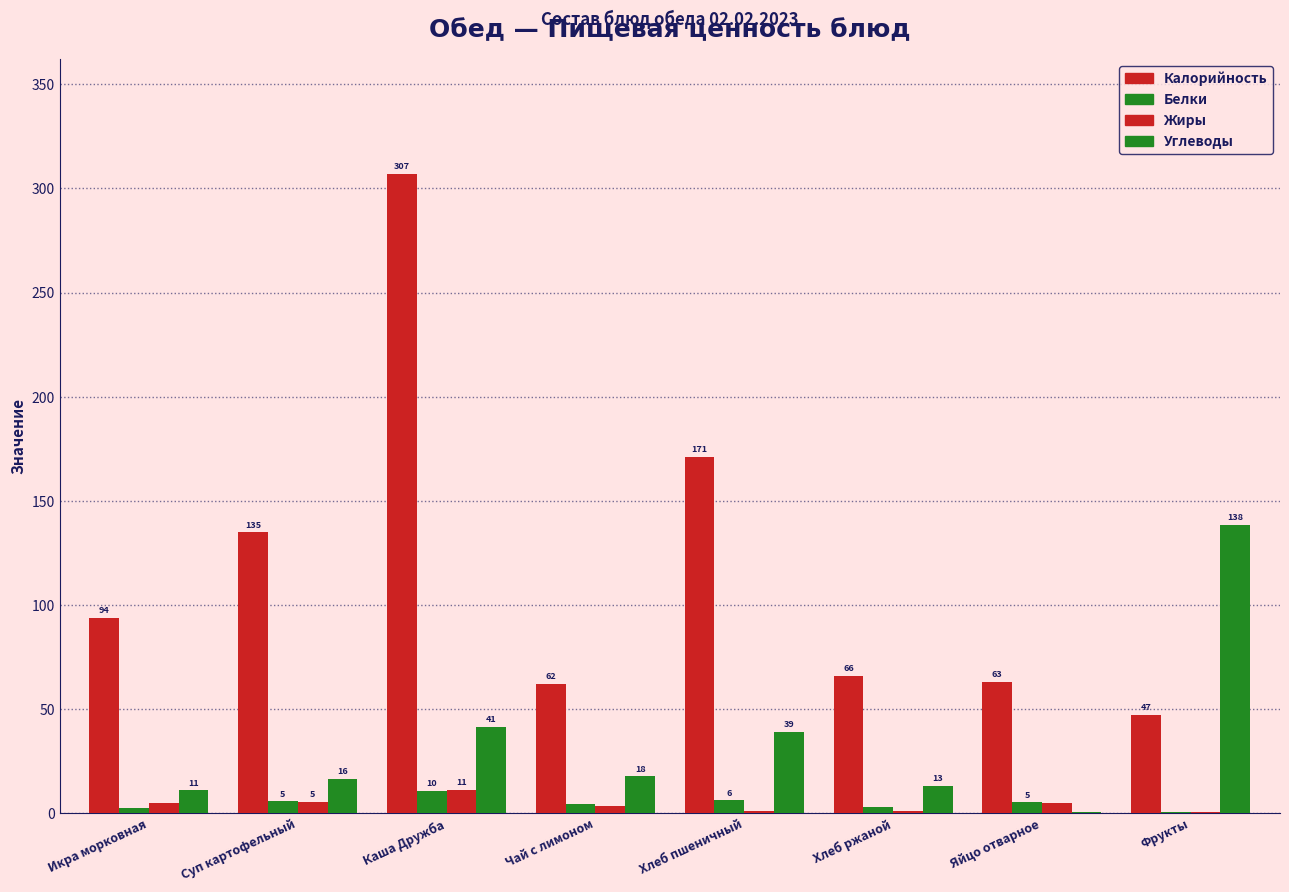

How many distinct data groups are displayed?

4